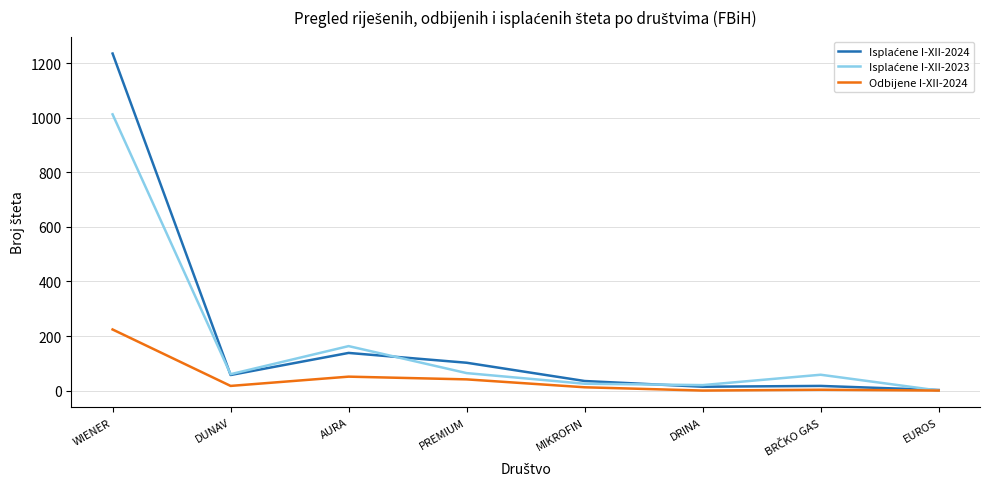

At which category does the chart reach its peak across all series?

WIENER